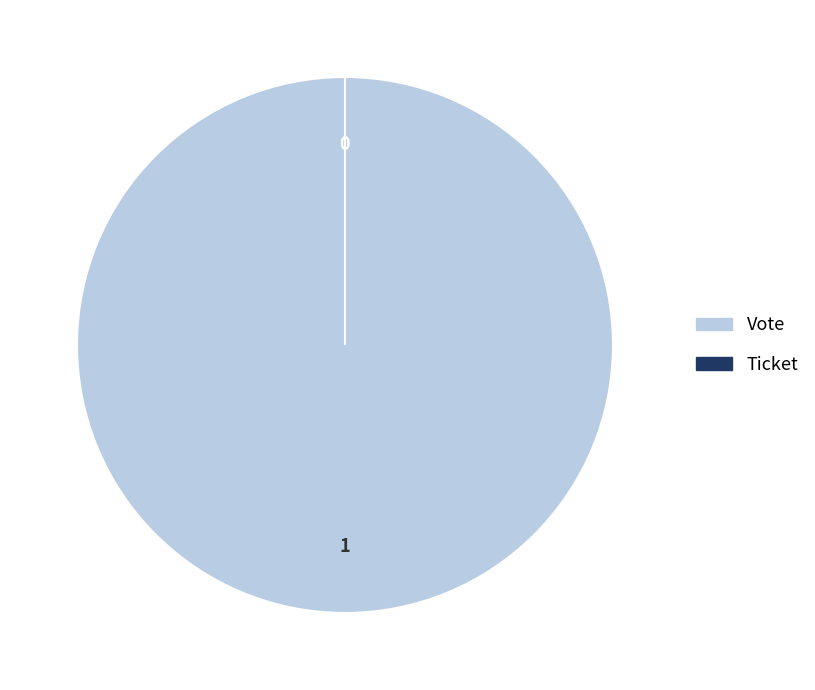

What is the majority slice?

Vote